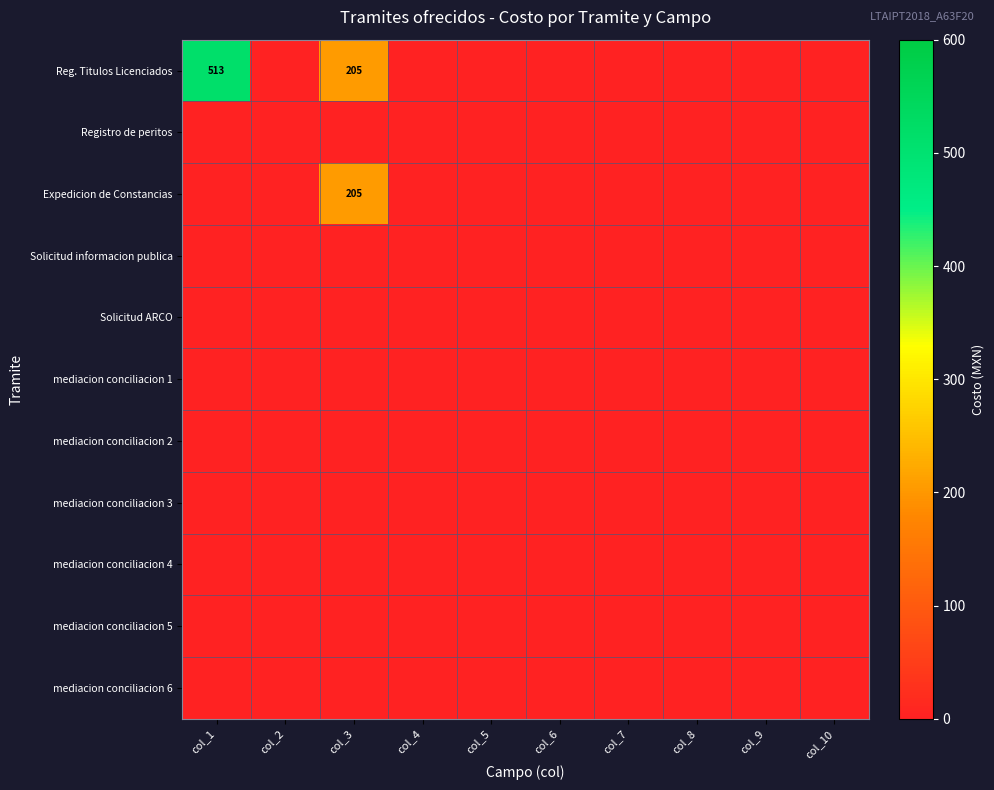

At which label does mediacion conciliacion 6 reach its peak?

col_1